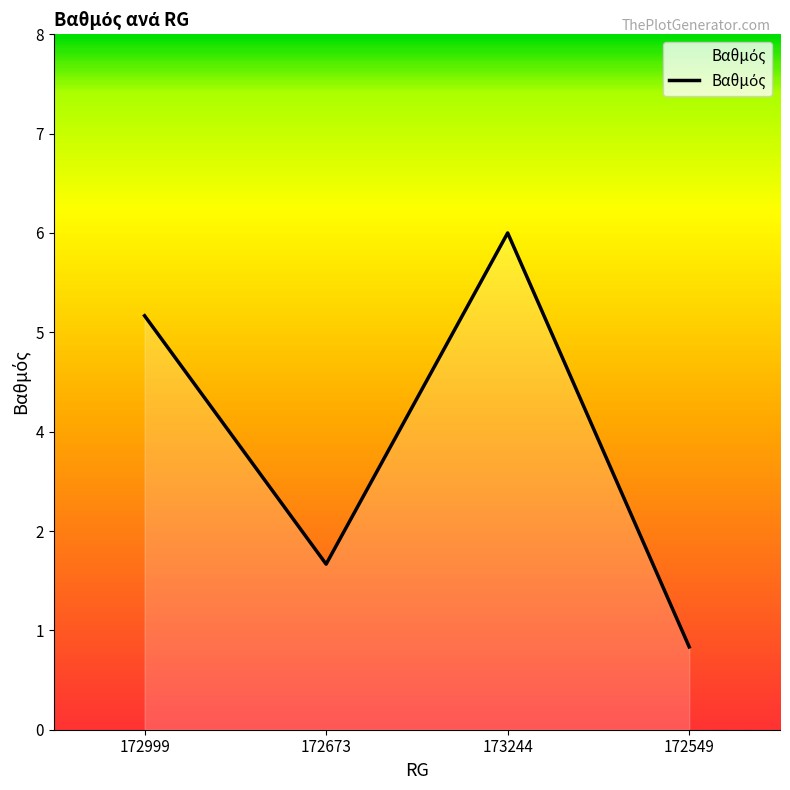

What is the smallest value displayed?

1